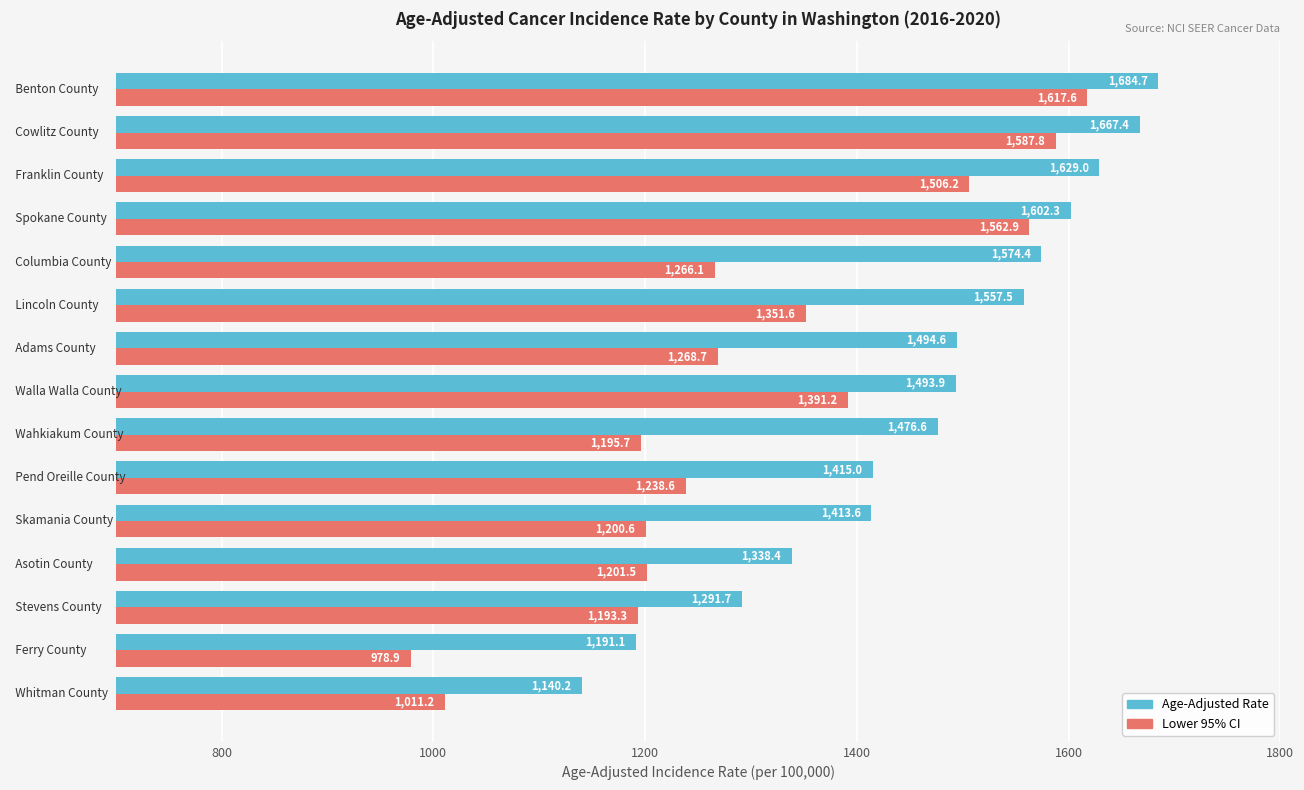

List the series in order of their peak value, highest first.

Age-Adjusted Rate, Lower 95% CI